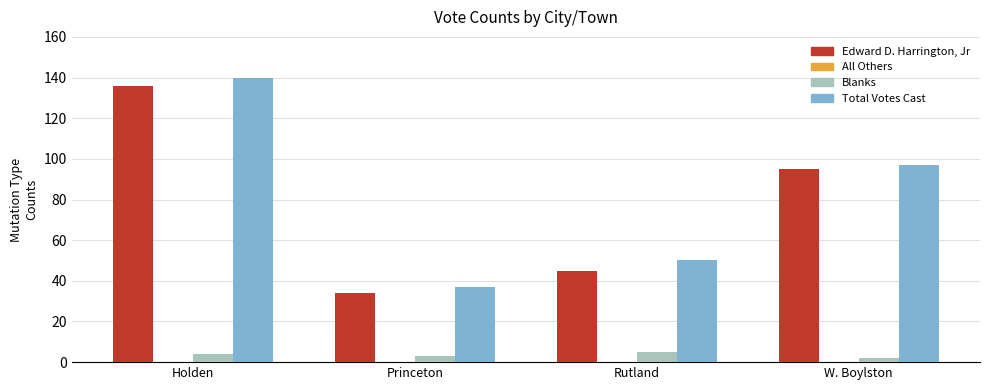

At Rutland, list the series in order from smallest to largest.

Blanks, Edward D. Harrington, Jr, Total Votes Cast